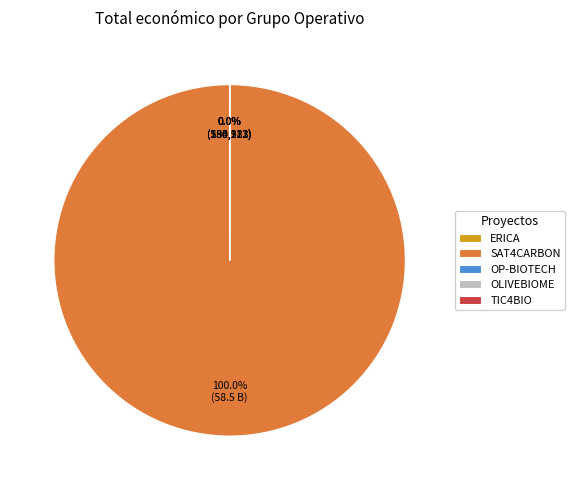

Which category has the smallest portion of the pie?

ERICA